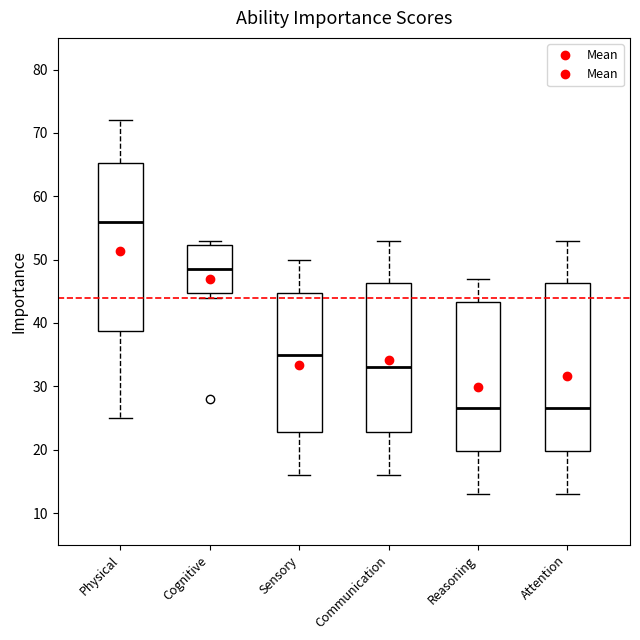

Reading left to right, read every box against the y-axis: the position of its median line, the range the box covers, and the ends of its whiskers. The values are not printed on the chart, so give them approximately, as read against the axis.

Physical: median 56, box 39 to 65, whiskers 25 to 72
Cognitive: median 49, box 45 to 52, whiskers 44 to 53
Sensory: median 35, box 23 to 45, whiskers 16 to 50
Communication: median 33, box 23 to 46, whiskers 16 to 53
Reasoning: median 27, box 20 to 43, whiskers 13 to 47
Attention: median 27, box 20 to 46, whiskers 13 to 53